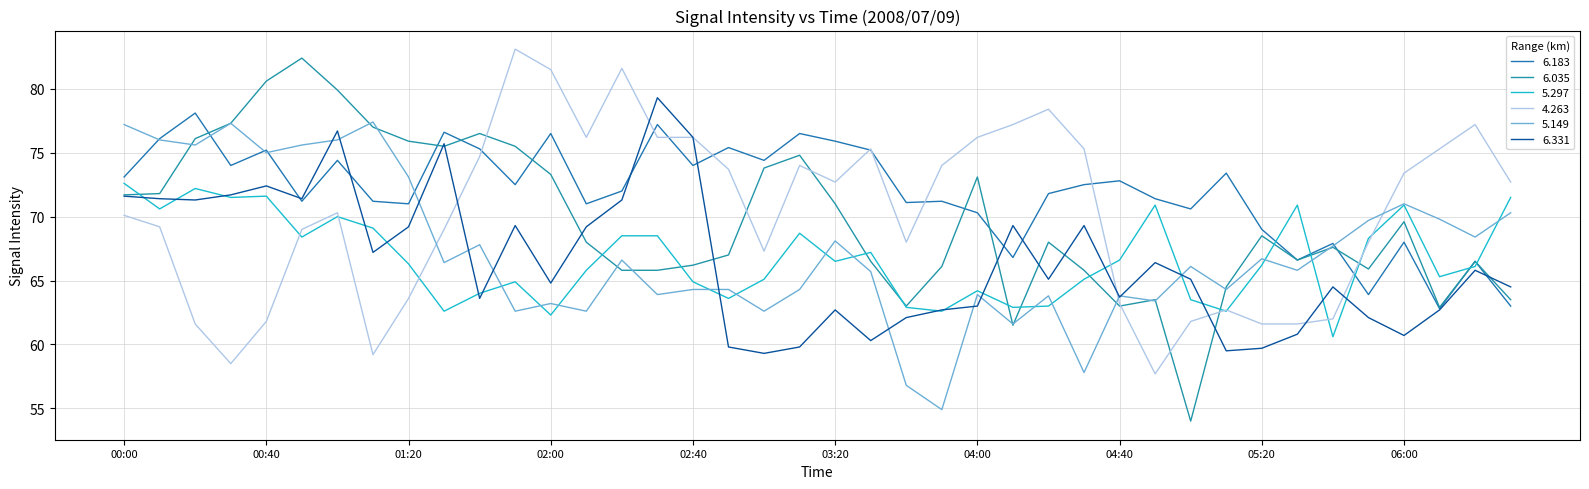

Does the chart have visible grid lines?

Yes